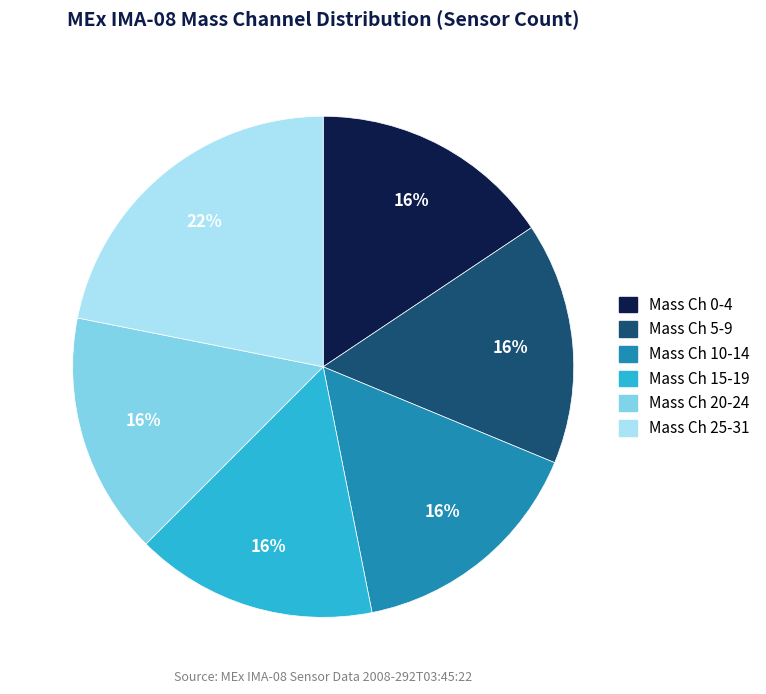

Does any single category account for the majority?

No